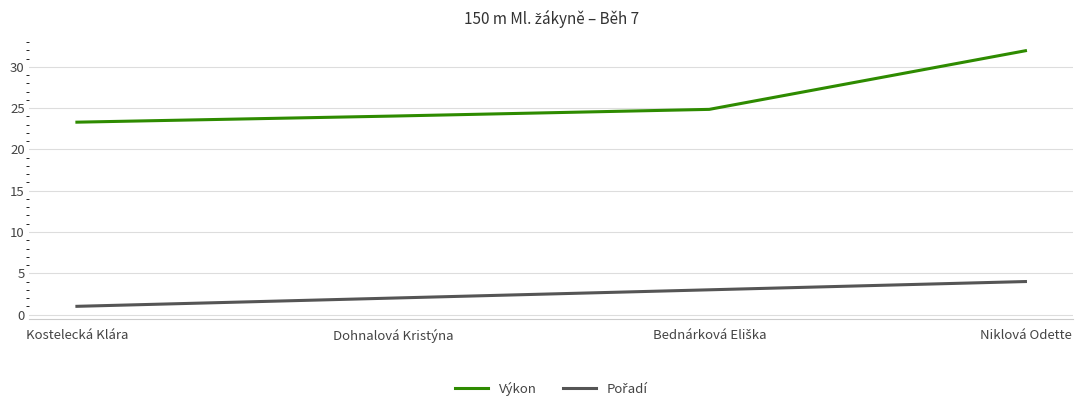

What is the smallest value displayed?

1.0